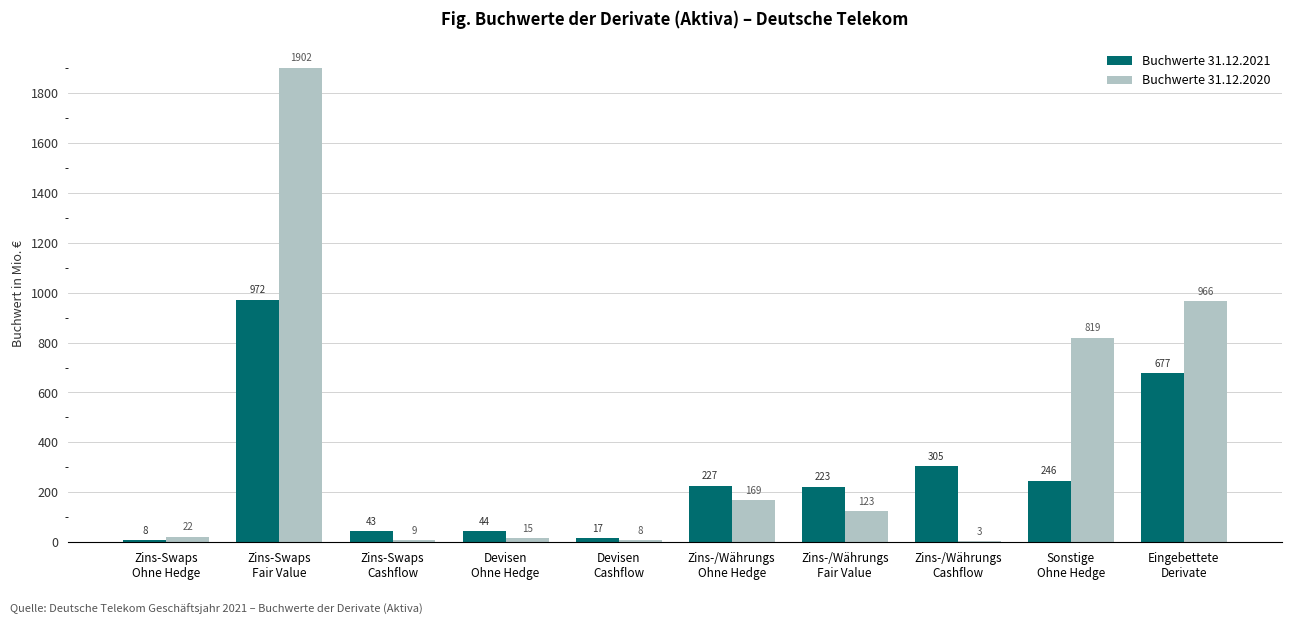

At which label does Buchwerte 31.12.2020 first exceed 123?

Zins-Swaps
Fair Value